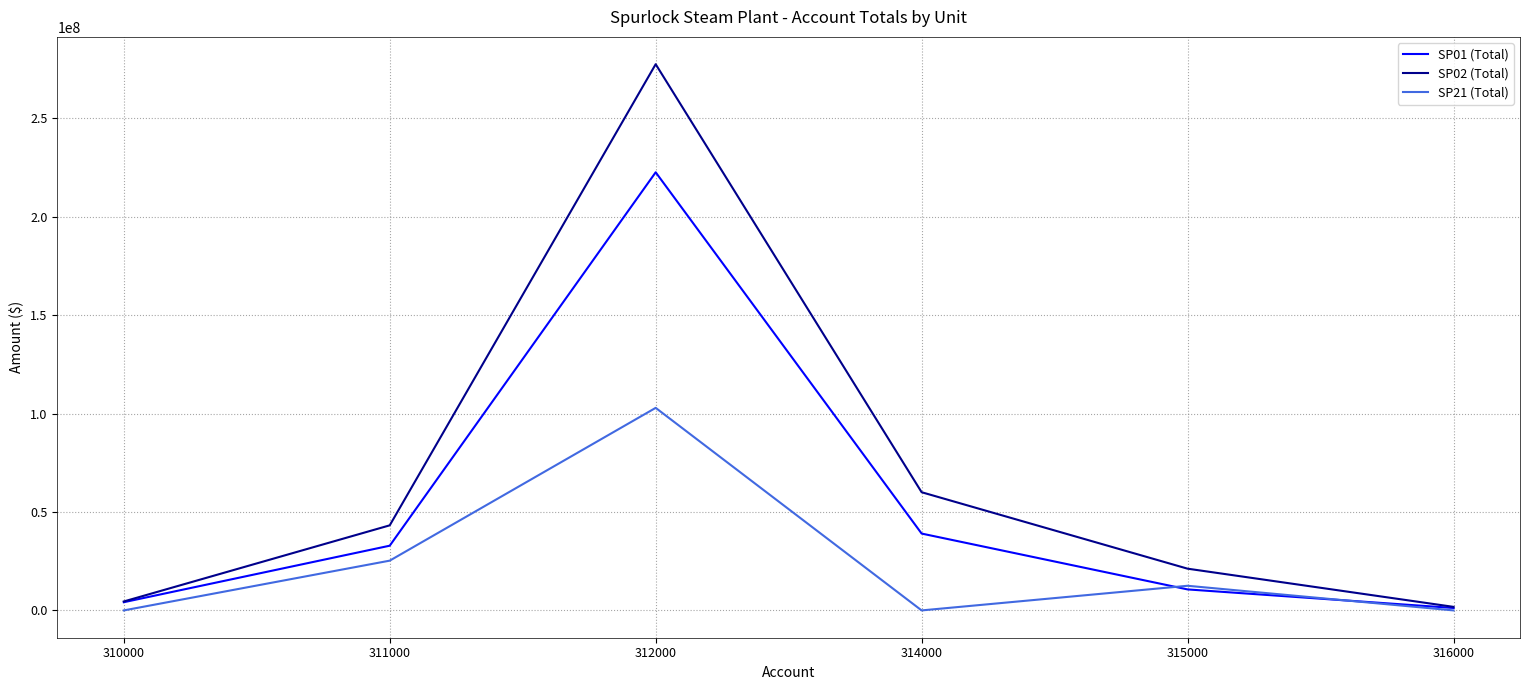

At how many categories does at least one series exceed 277177882?

1